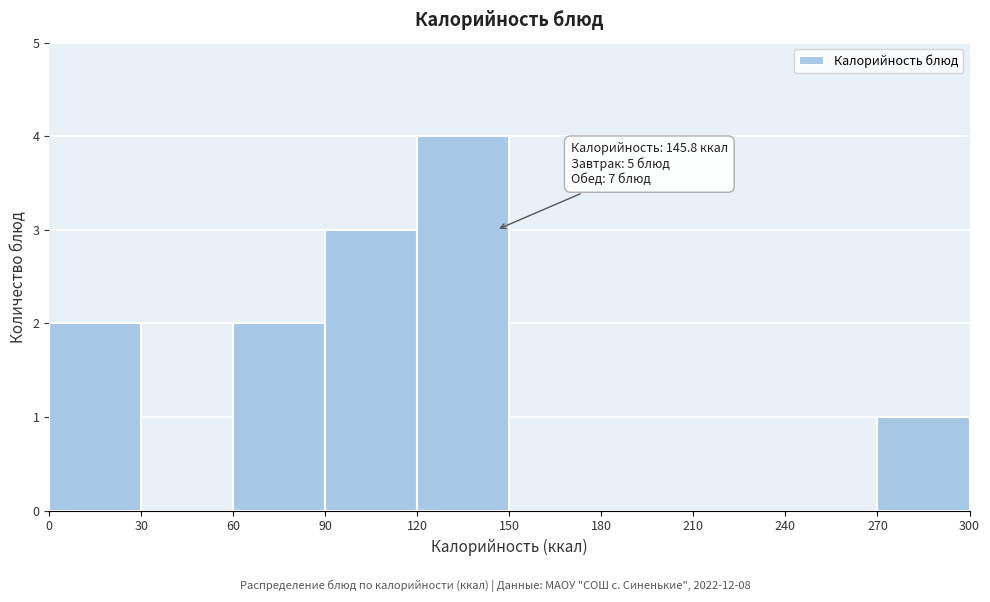

Over which range of the x-axis is the bar tallest?

120 to 150